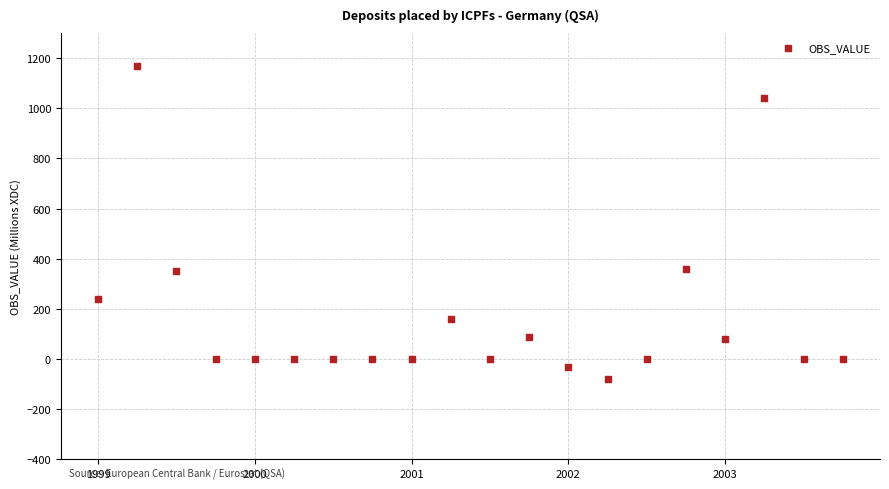

What is the range of Y values (max minus min)?

1248